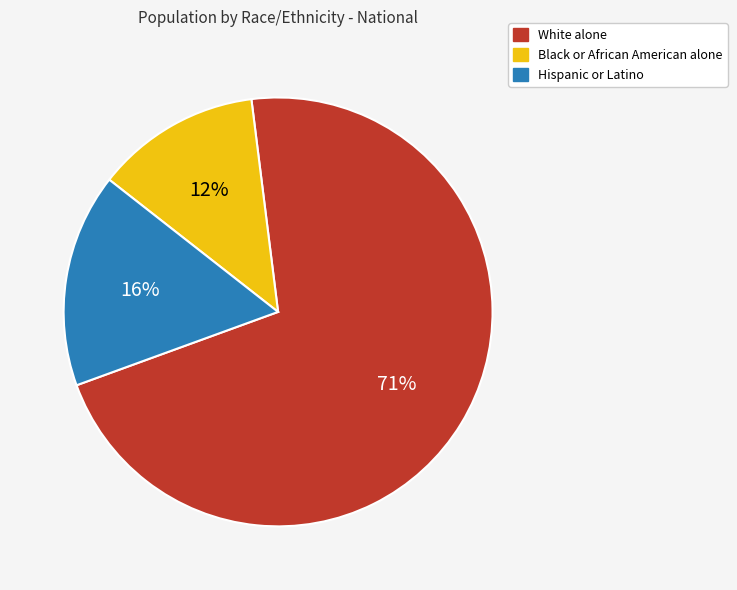

Is White alone the majority of the pie?

Yes